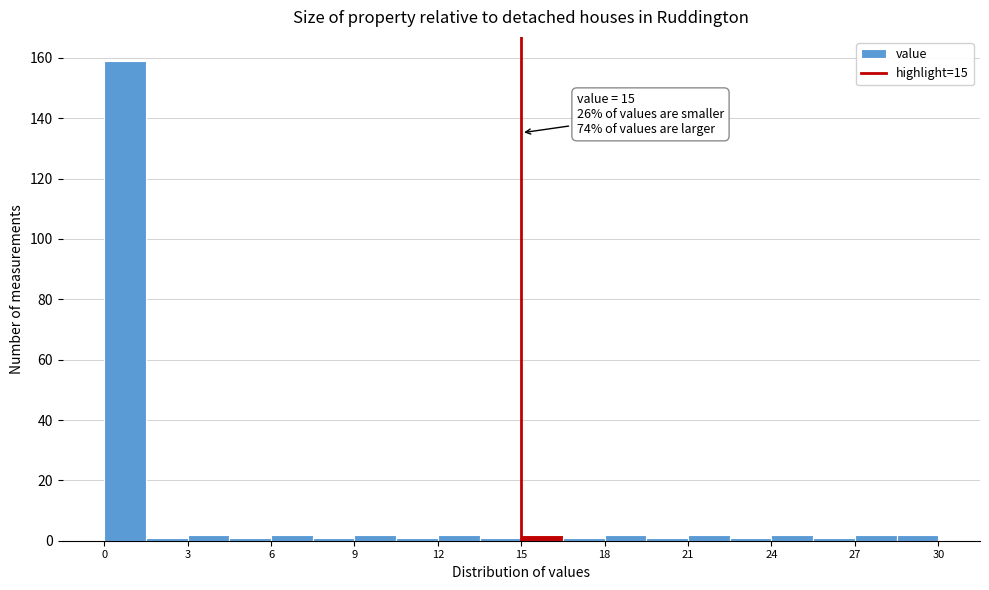

Around what value on the x-axis is the tallest bar? Give the approximate position of its centre, as read against the axis.

1.0